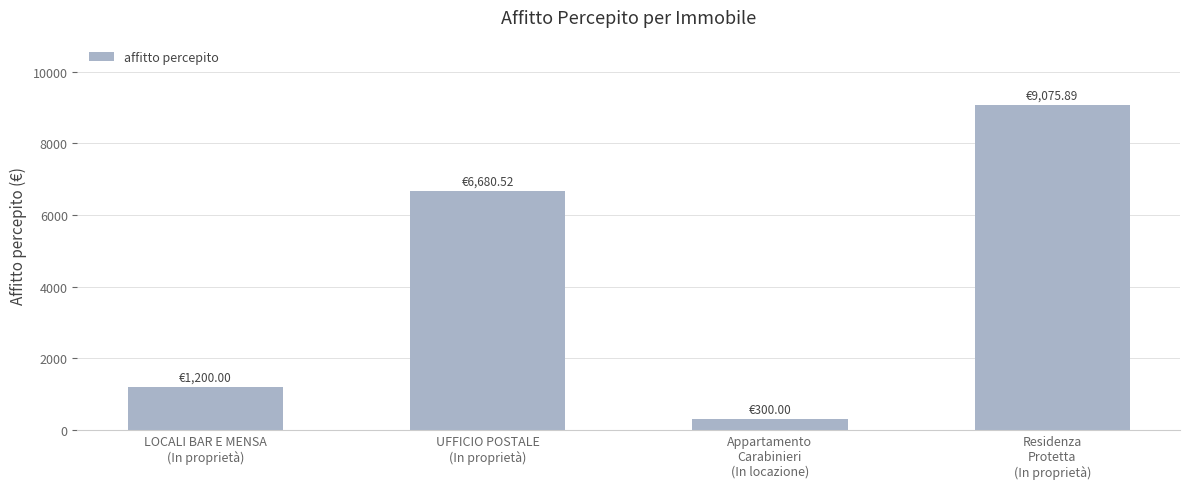

Which label corresponds to the smallest value in the chart?

Appartamento
Carabinieri
(In locazione)